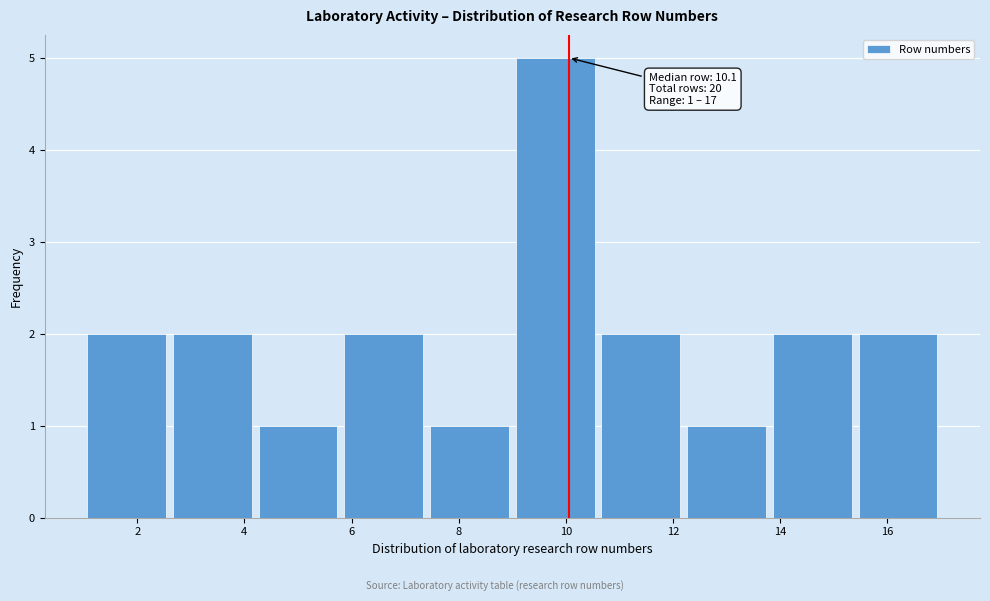

Which range on the x-axis has the tallest bar?

9.0 to 10.6